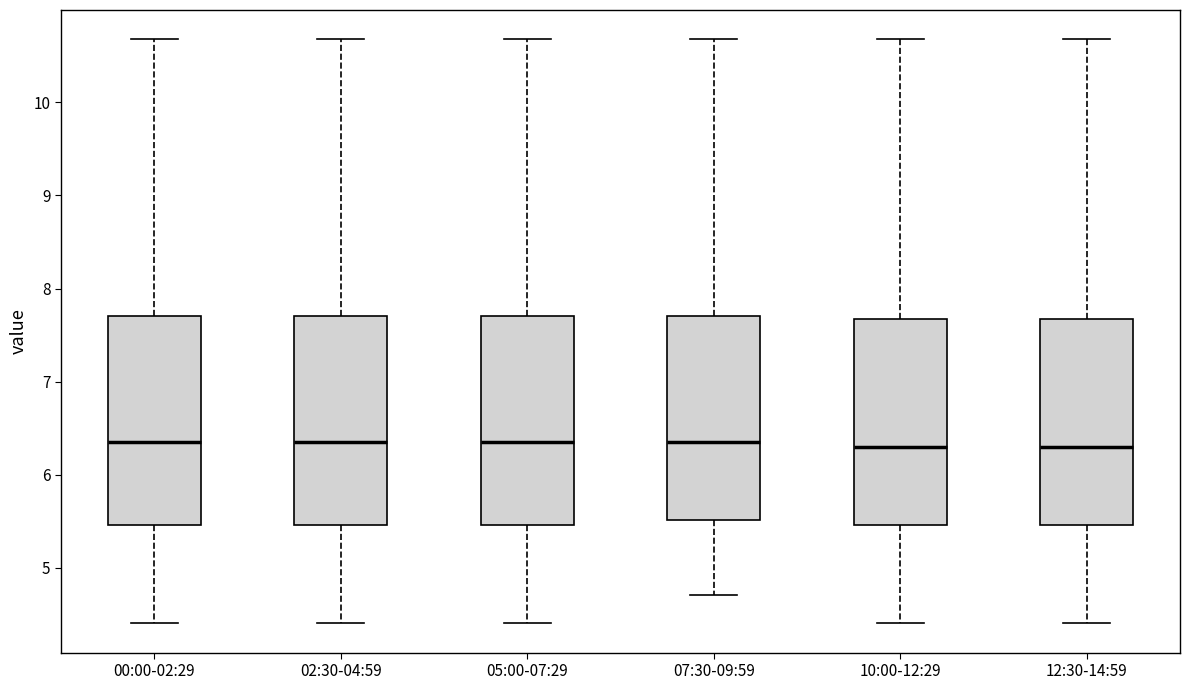

Where does the upper whisker of the box for 07:30-09:59 end on the y-axis? The values are not printed on the chart, so give them approximately, as read against the axis.

10.7